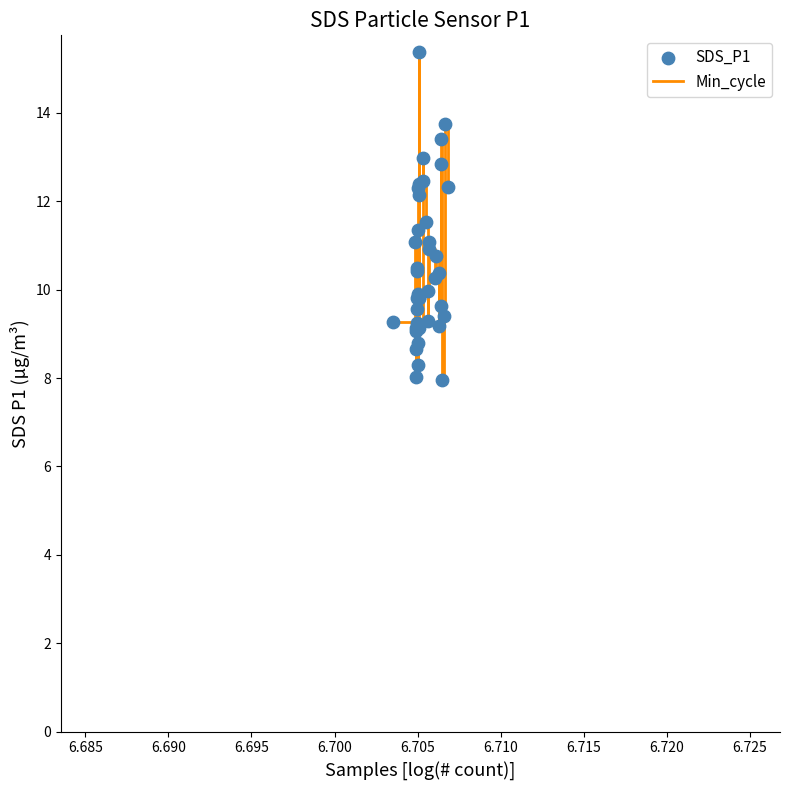

What is the smallest value displayed?

8.0